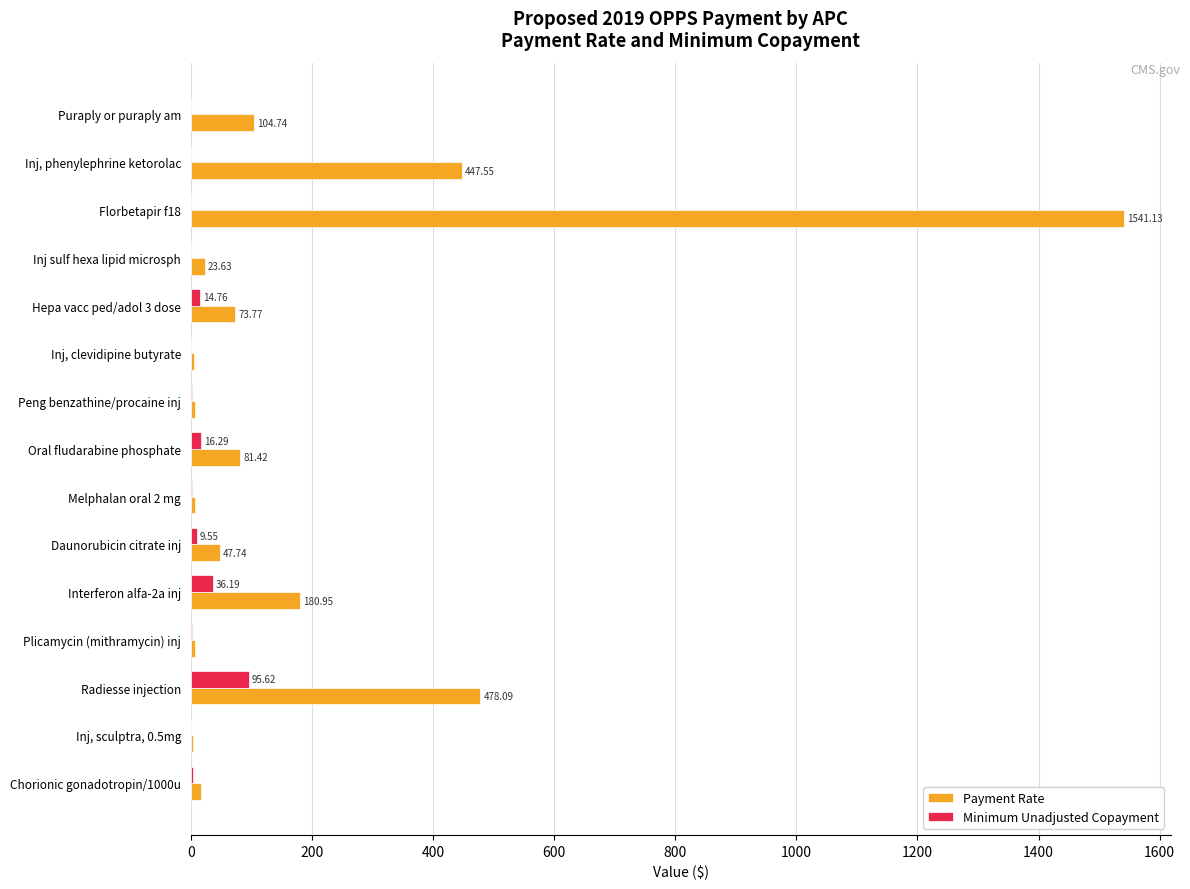

Count the number of data series in this chart.

2